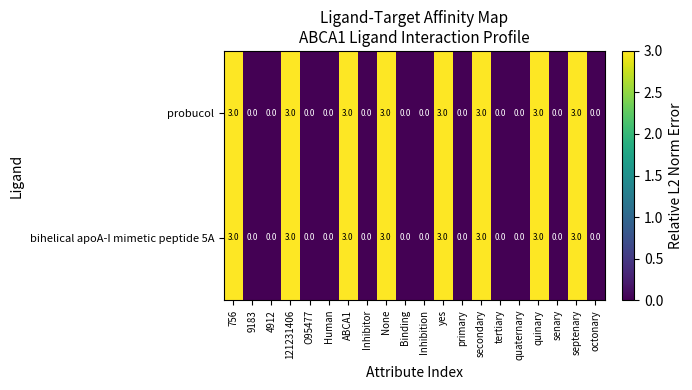

At how many categories does at least one series exceed 2?

8